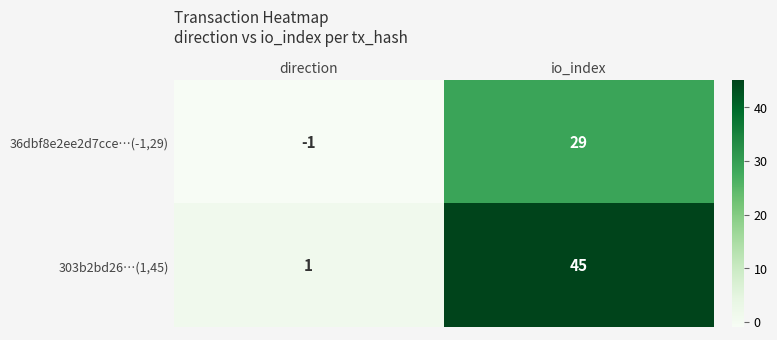

What is the maximum value shown in the chart?

45